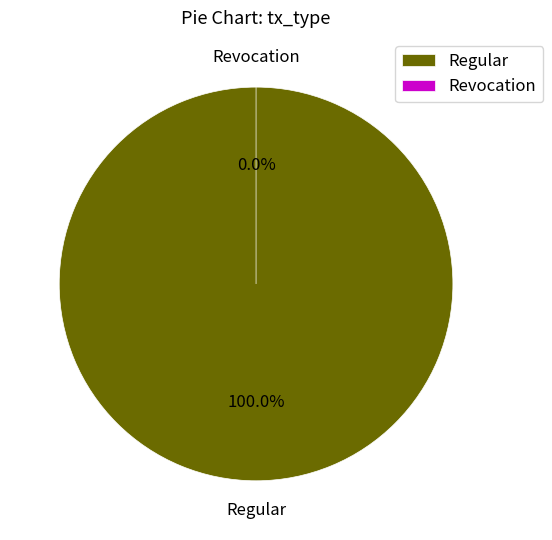

To the nearest percent, what is the average slice percentage?

50%